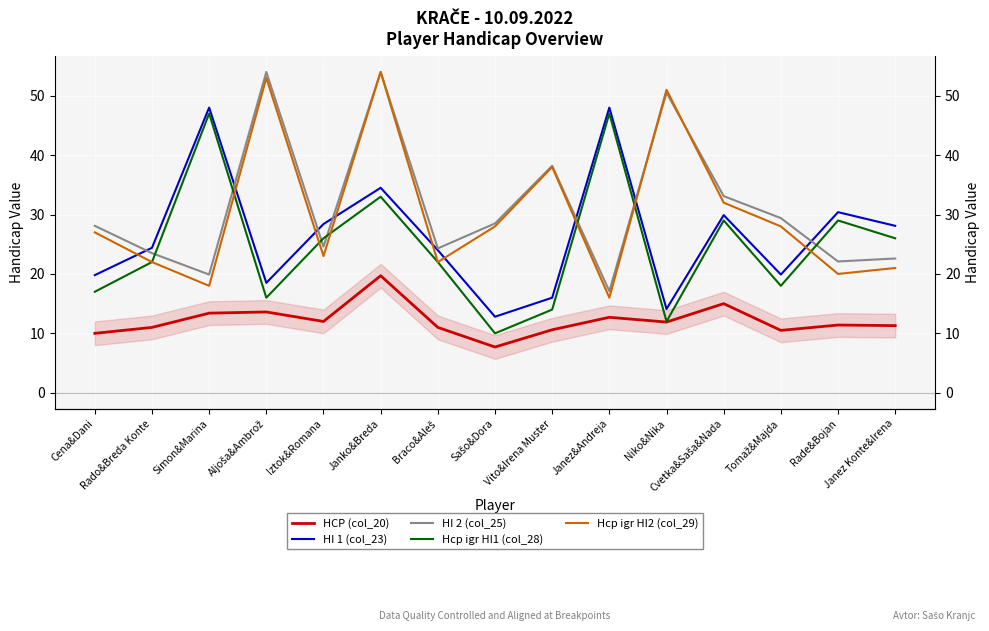

List the series in order of their peak value, lowest first.

HCP (col_20), Hcp igr HI1 (col_28), HI 1 (col_23), HI 2 (col_25), Hcp igr HI2 (col_29)